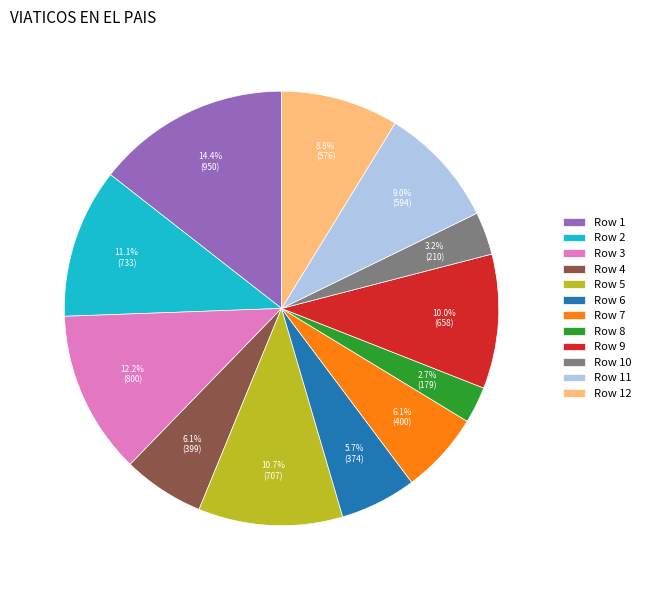

What is the largest slice in the pie chart?

Row 1